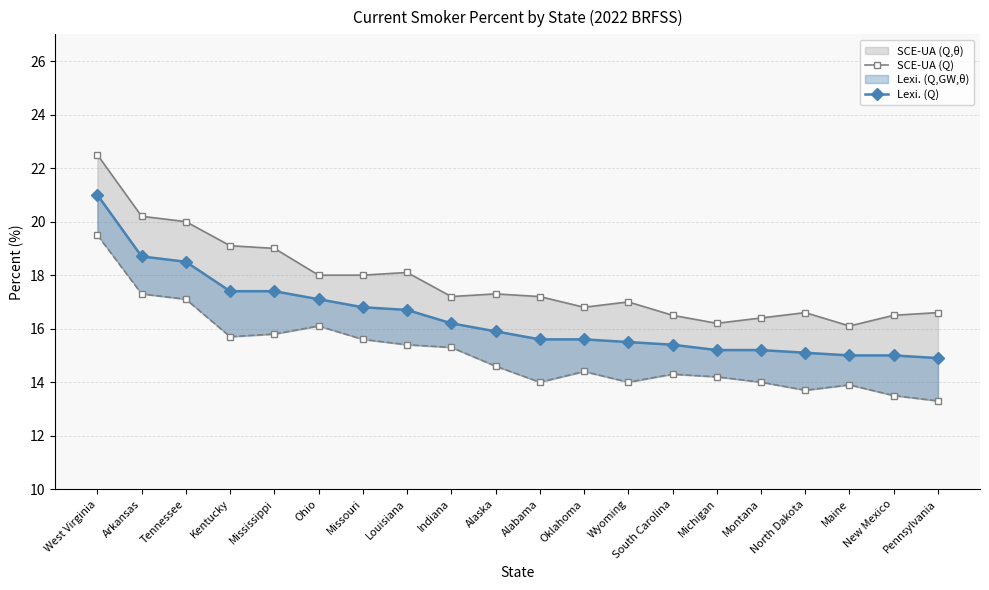

What is the label of the 17th point from the left?

North Dakota